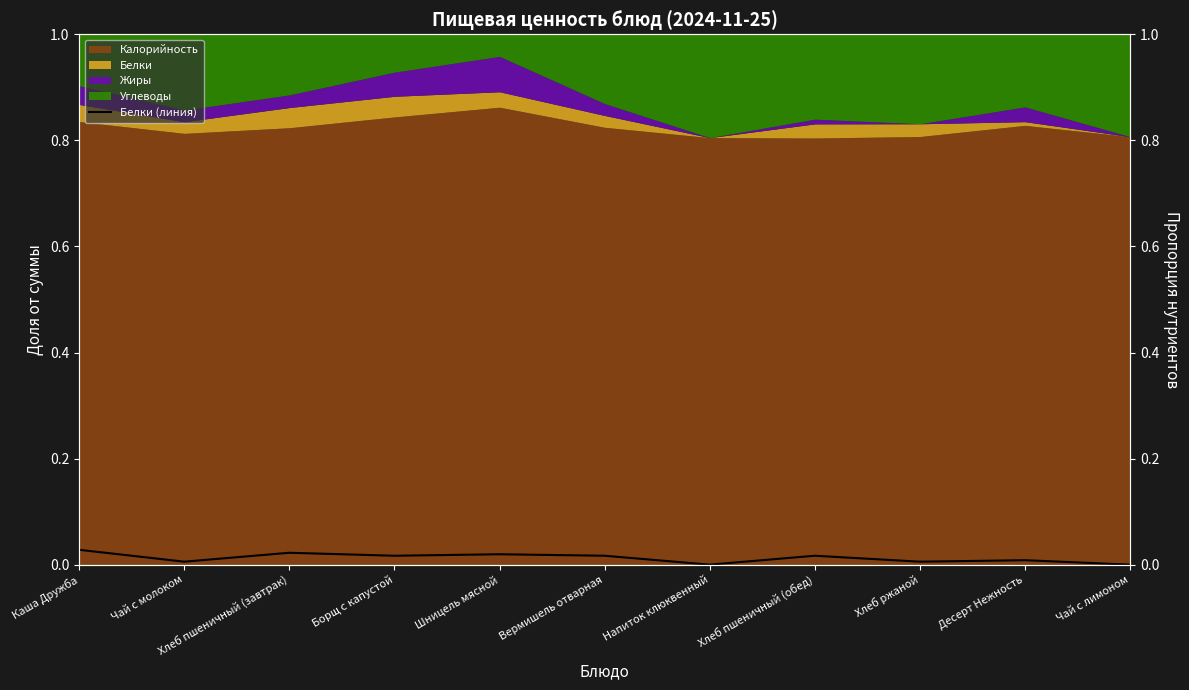

Rank the categories by value from lowest to highest.

Напиток клюквенный, Чай с лимоном, Чай с молоком, Хлеб ржаной, Десерт Нежность, Борщ с капустой, Вермишель отварная, Хлеб пшеничный (обед), Шницель мясной, Хлеб пшеничный (завтрак), Каша Дружба